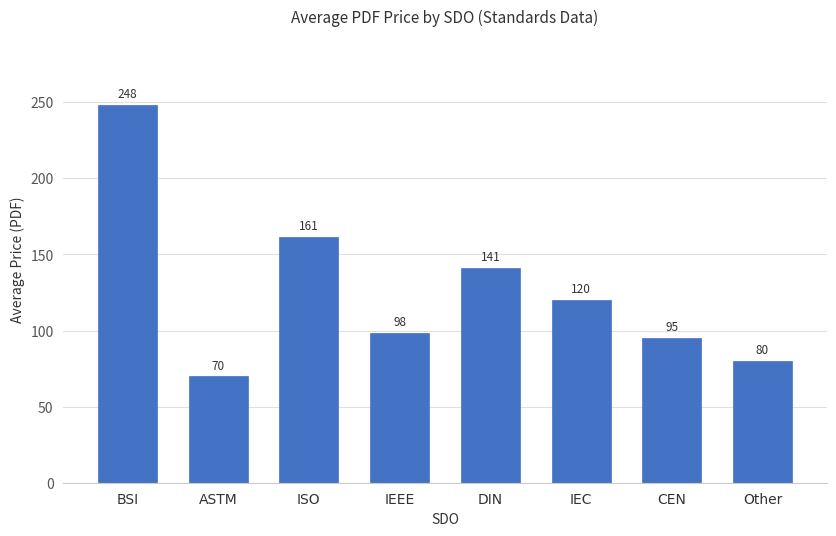

How many bars are there in total?

8